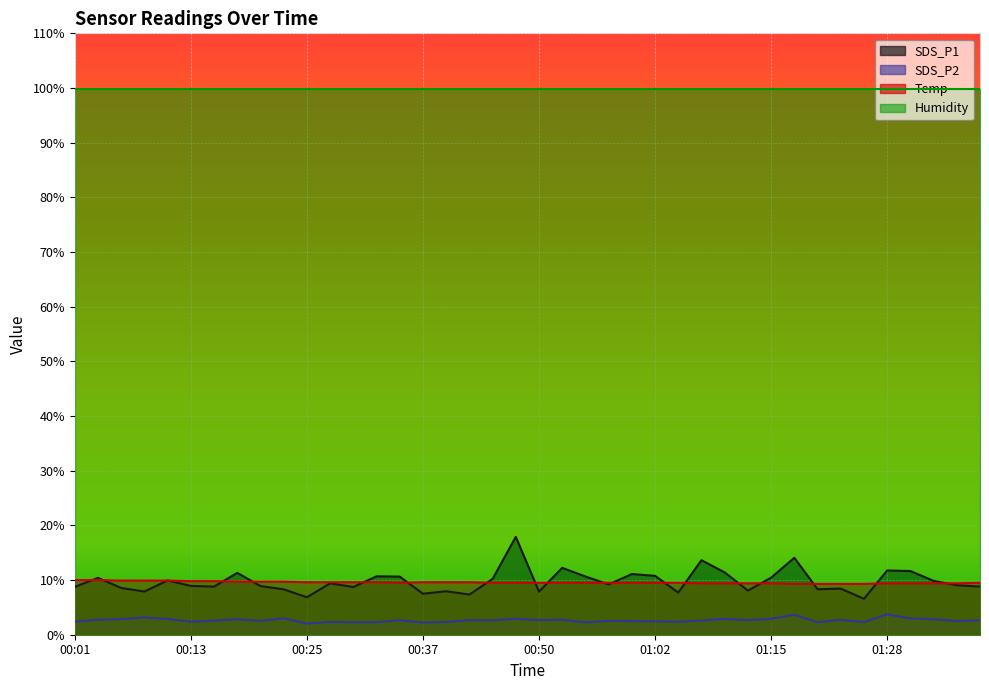

What is the difference between the SDS_P1 values at 00:15 and 00:45?

1.4